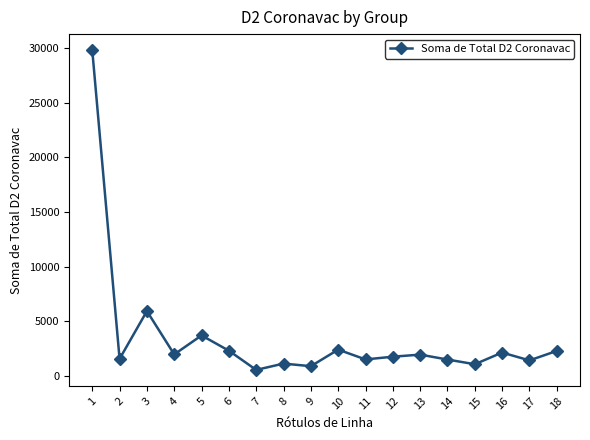

Where is the first local maximum?

3